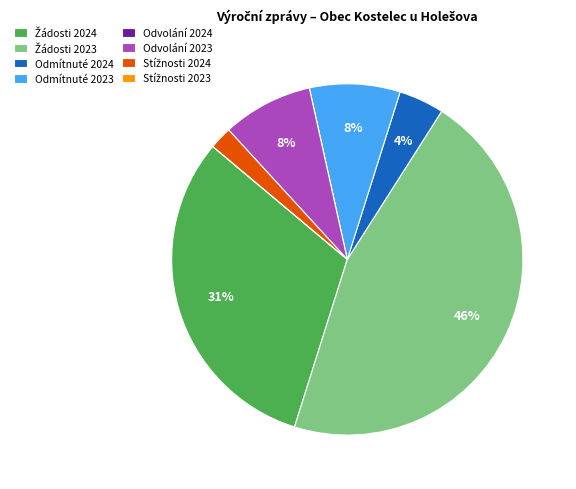

Is there a majority slice in this chart?

No